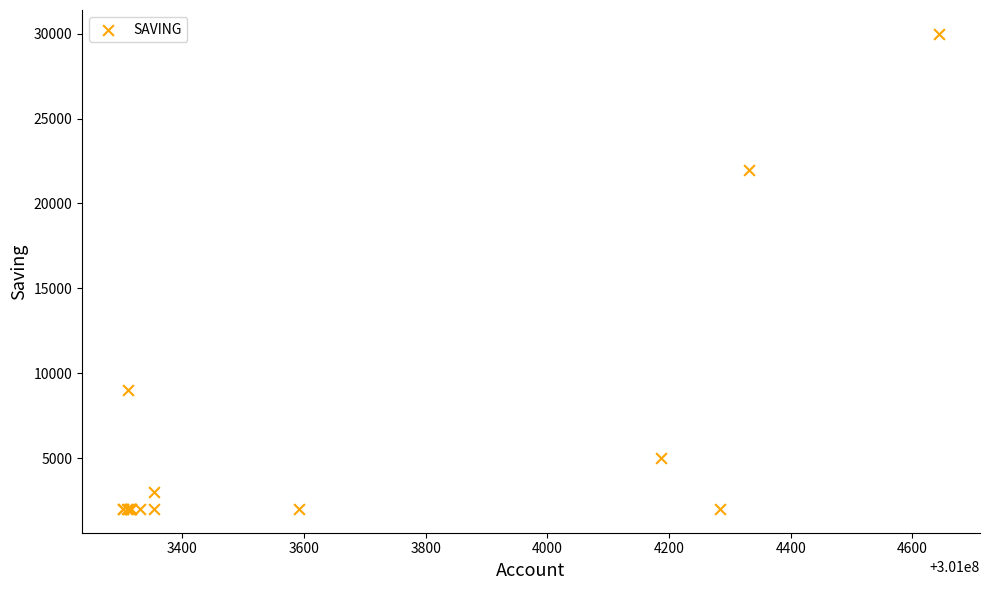

What Y value in the scatter plot is closest to 16000?

22000